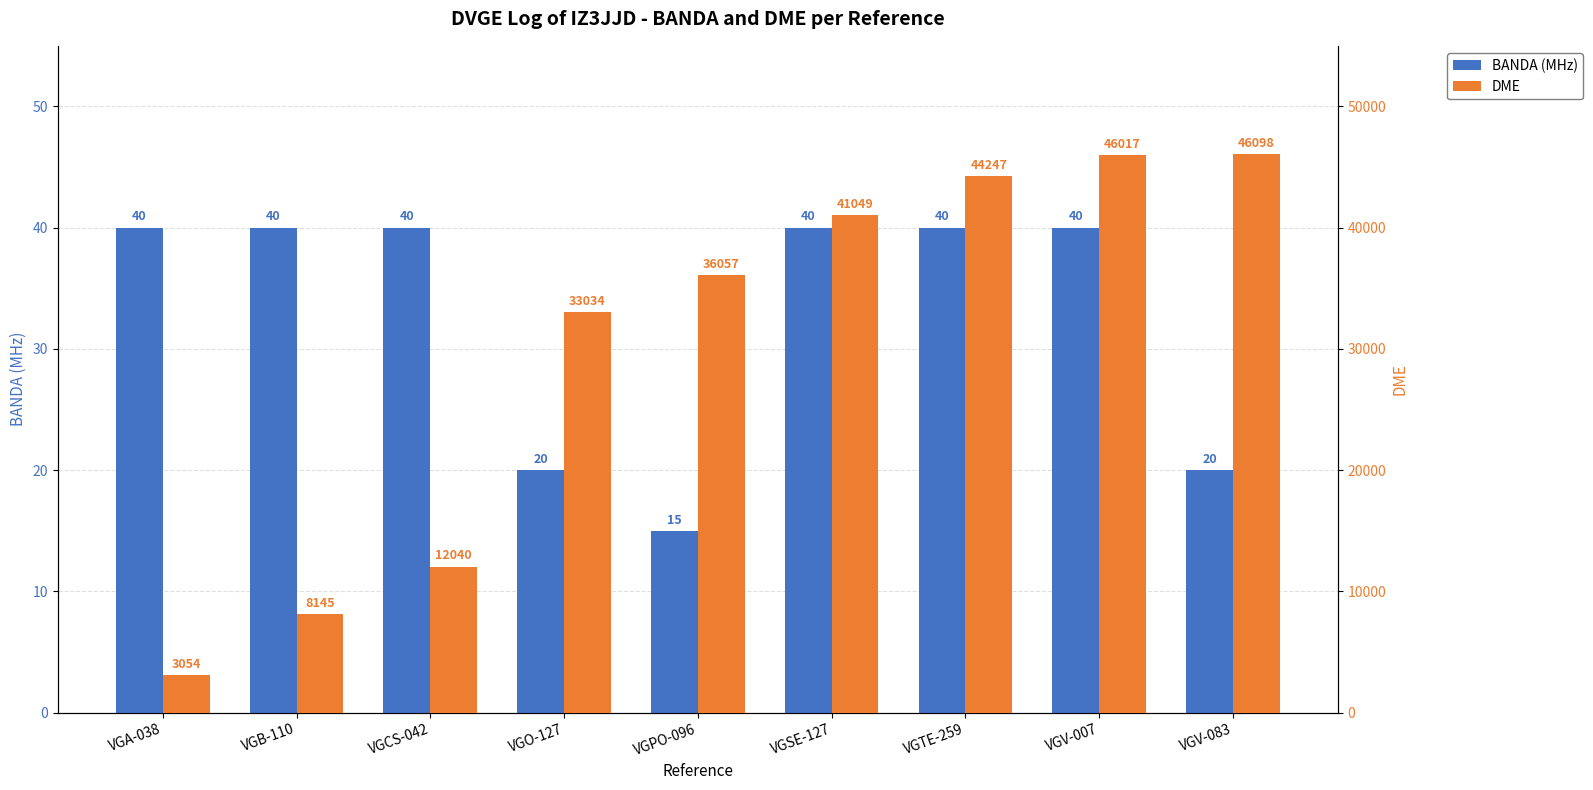

What is the sum of all BANDA (MHz) values?

295